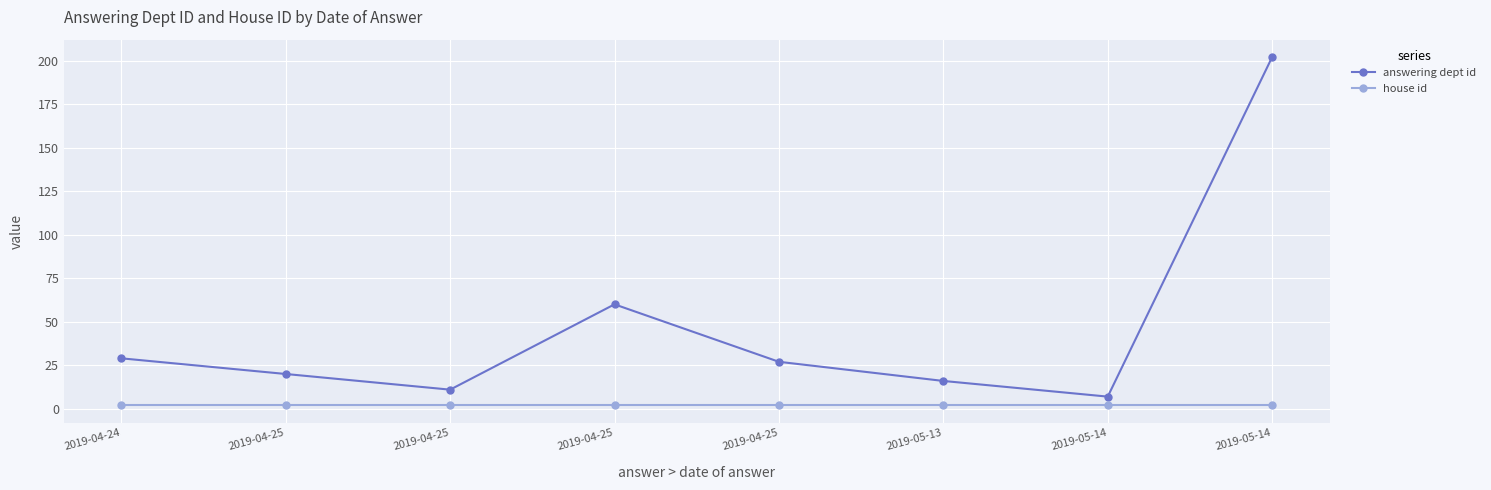

What is the total value across all series at 2019-04-25?

22